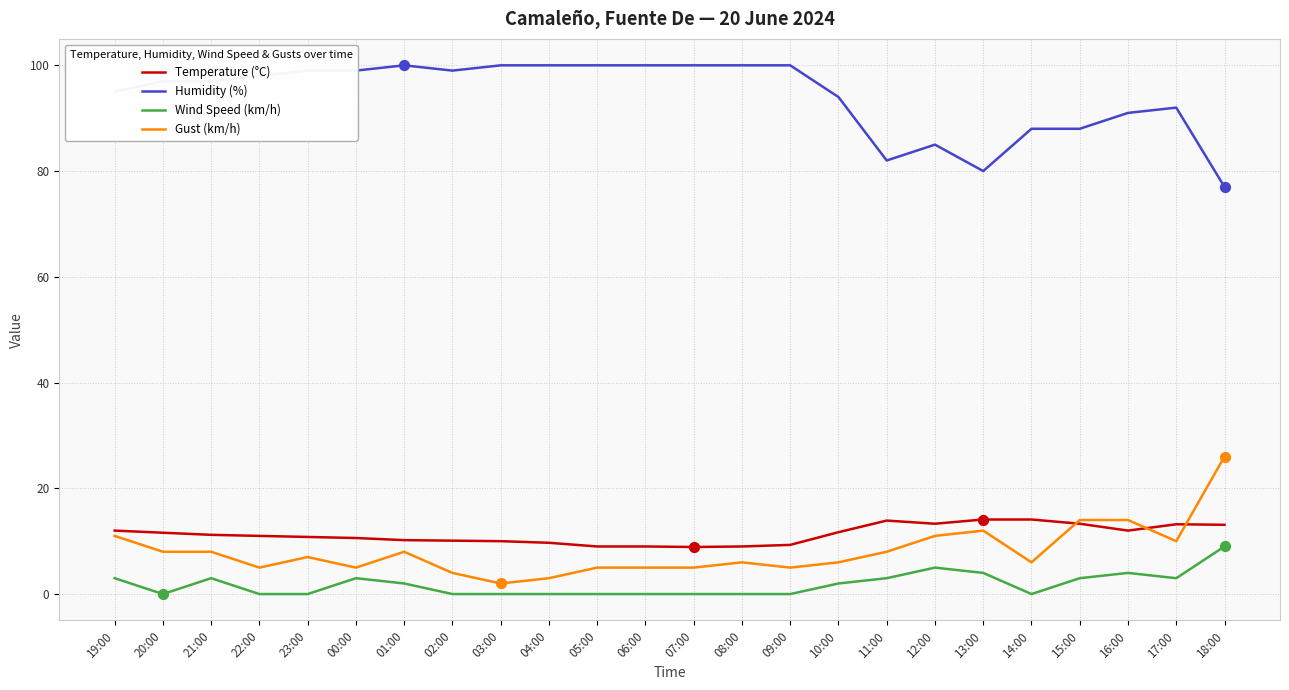

What is the difference between the highest and lowest values at 22:00?

98.0